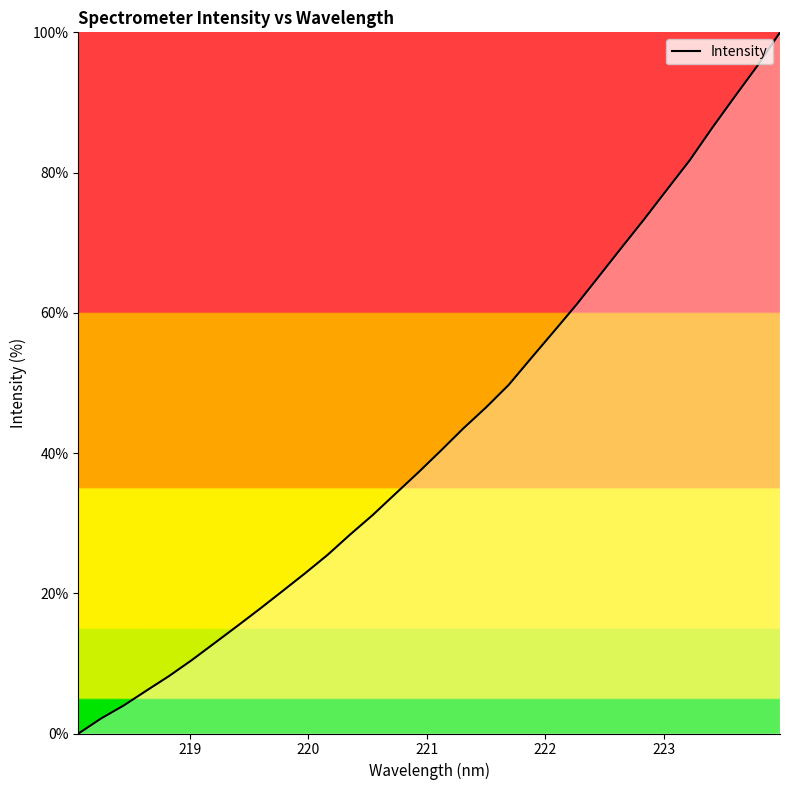

What is the difference between the maximum and minimum values?

100.0